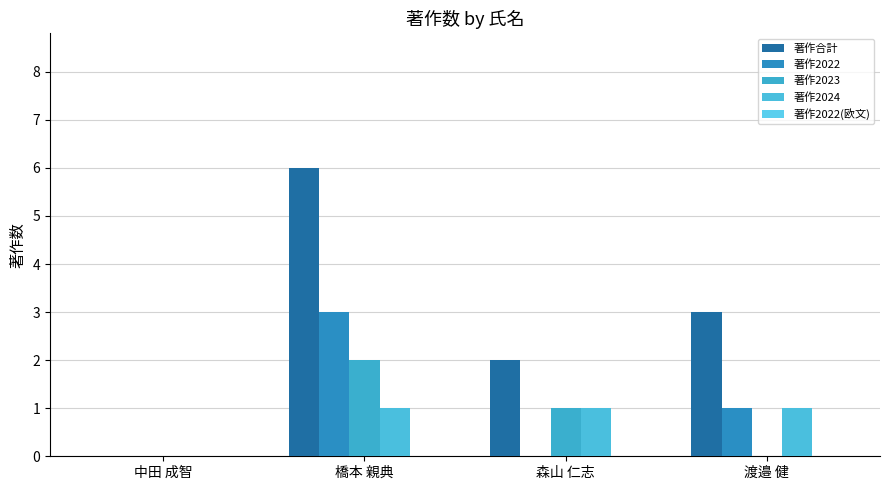

How many groups of bars are there?

4